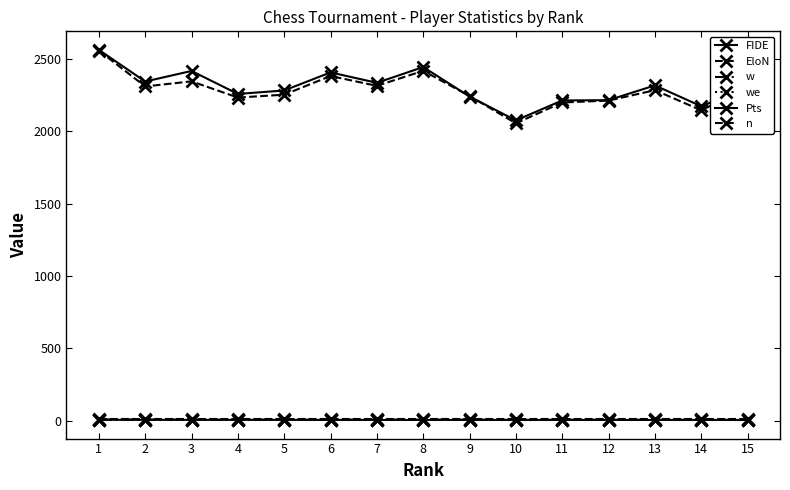

How many categories are shown in the chart?

15